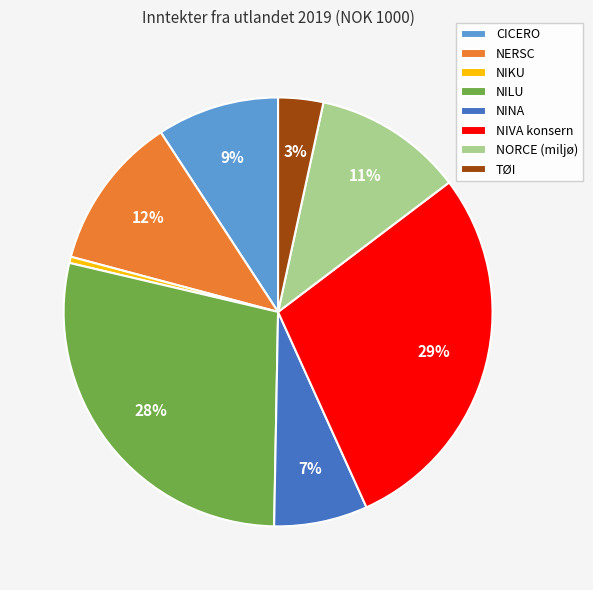

What is the smallest slice in the pie chart?

NIKU